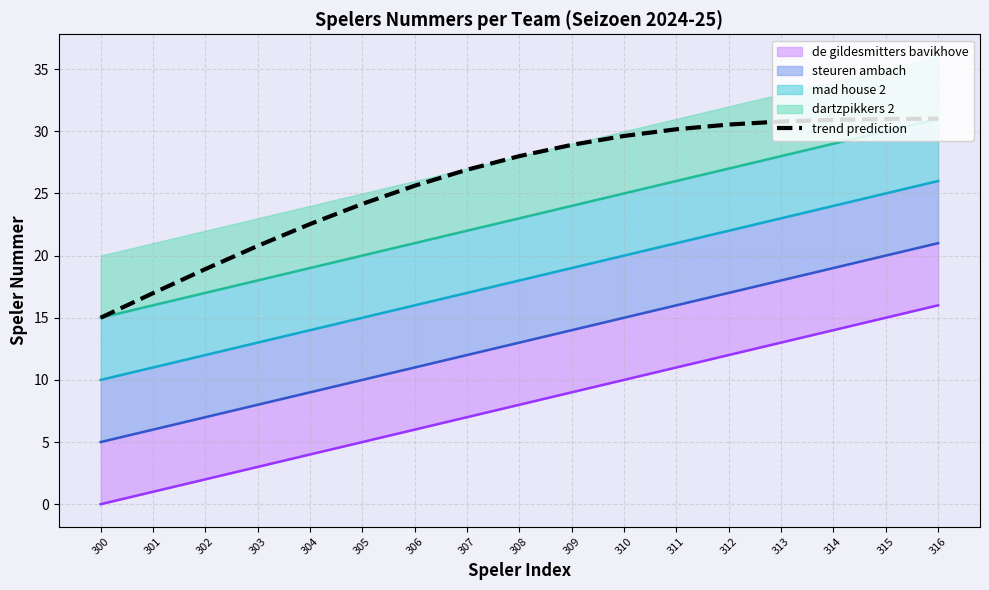

The value at 308 is 10.5. True or false?

False